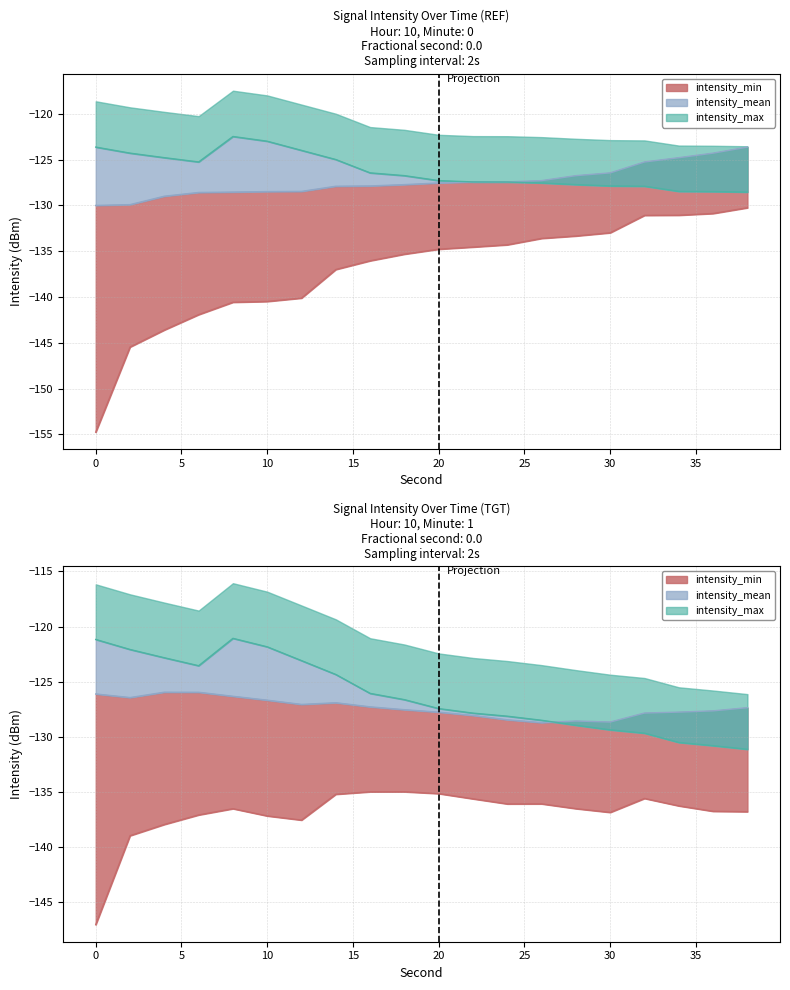

True or false: intensity_max and intensity_min cross at least once.

False